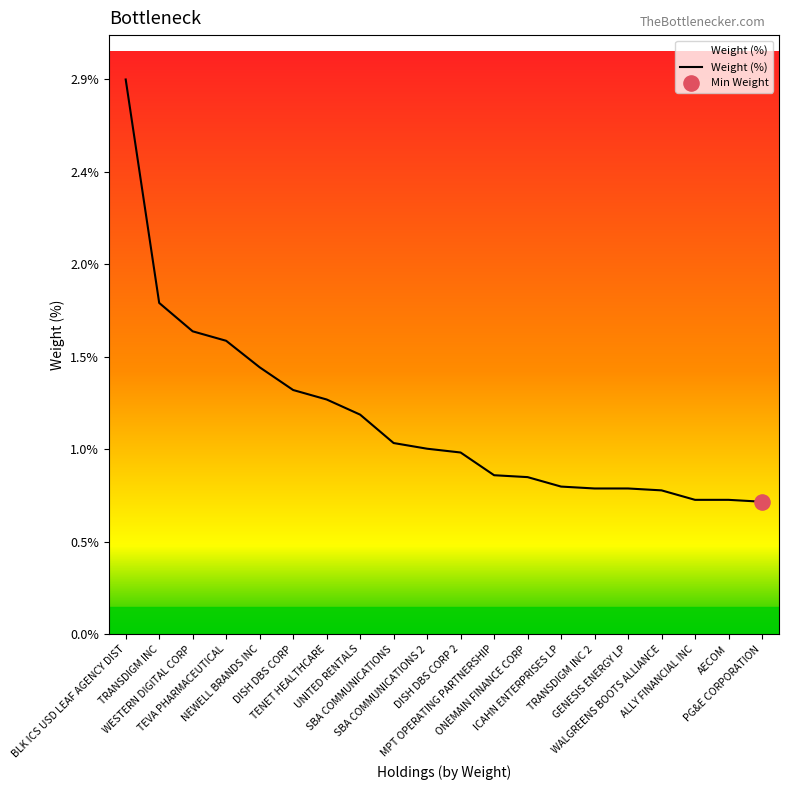

What is the change in value from TENET HEALTHCARE to PG&E CORPORATION?

-0.5